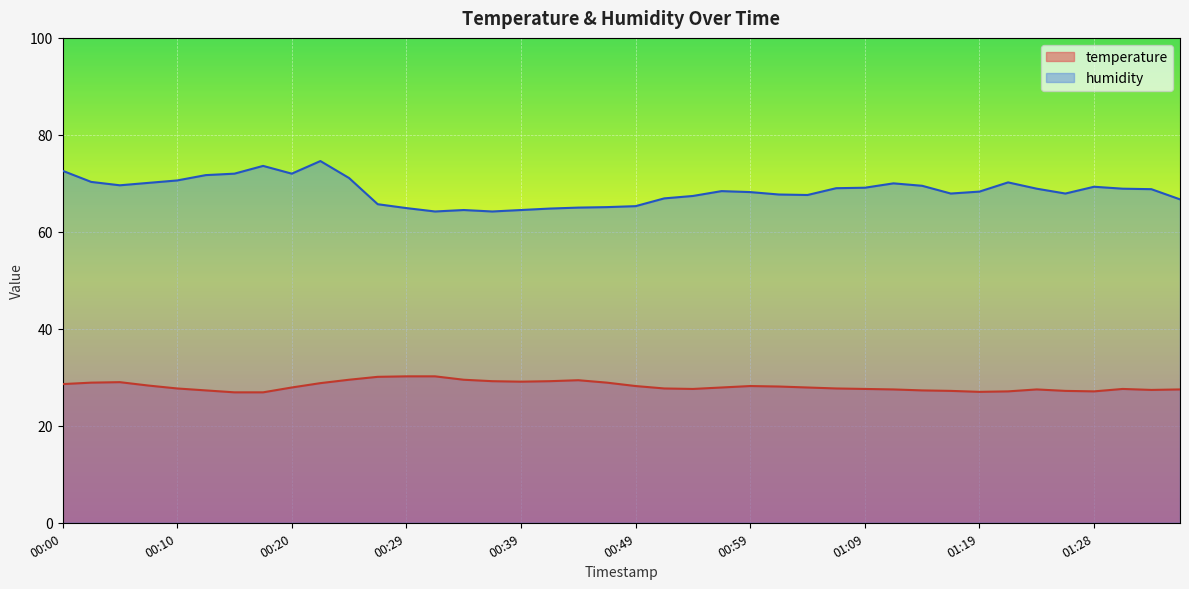

Reading left to right, transcribe all the data shown in this chart.

temperature: 28.6	28.9	29.0	28.3	27.7	27.3	26.9	26.9	27.9	28.8	29.5	30.1	30.2	30.2	29.5	29.2	29.1	29.2	29.4	28.9	28.2	27.7	27.6	27.9	28.2	28.1	27.9	27.7	27.6	27.5	27.3	27.2	27.0	27.1	27.5	27.2	27.1	27.6	27.4	27.5
humidity: 72.6	70.3	69.6	70.1	70.6	71.7	72.0	73.6	72.0	74.6	71.1	65.7	64.9	64.2	64.5	64.2	64.5	64.8	65.0	65.1	65.3	66.9	67.4	68.4	68.2	67.7	67.6	69.0	69.1	70.0	69.5	67.9	68.3	70.2	68.9	67.9	69.3	68.9	68.8	66.7